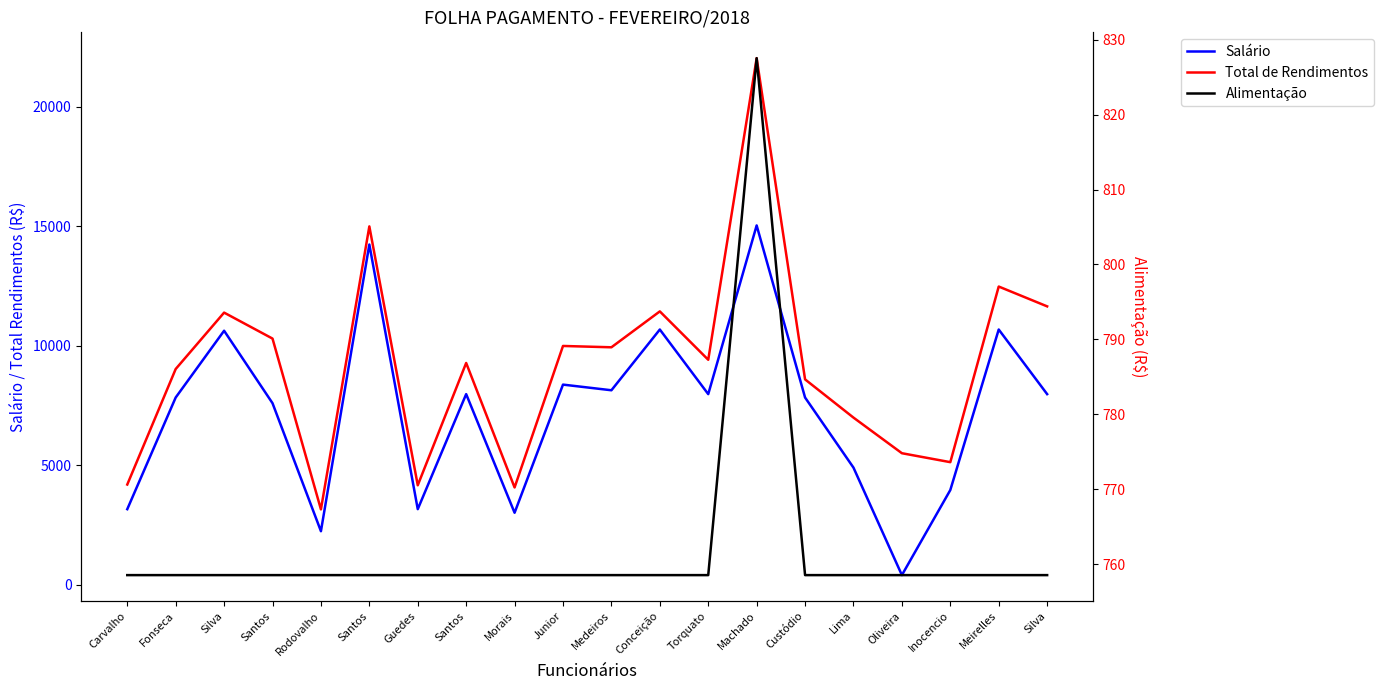

Rank the categories by Total de Rendimentos value from lowest to highest.

Rodovalho, Morais, Guedes, Carvalho, Inocencio, Oliveira, Lima, Custódio, Fonseca, Santos, Torquato, Medeiros, Junior, Santos, Silva, Conceição, Silva, Meirelles, Santos, Machado